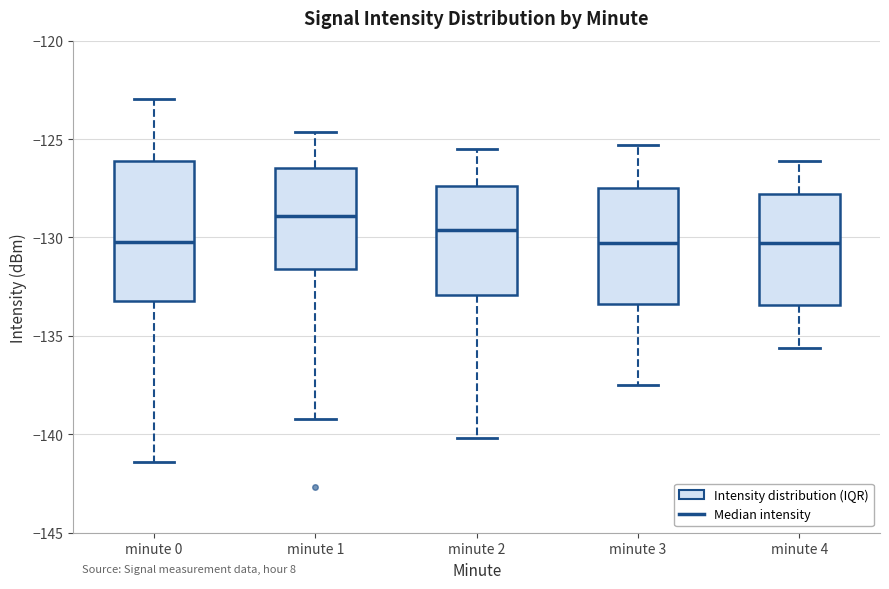

Where does the upper whisker of the box for minute 4 end on the y-axis? The values are not printed on the chart, so give them approximately, as read against the axis.

-126.0